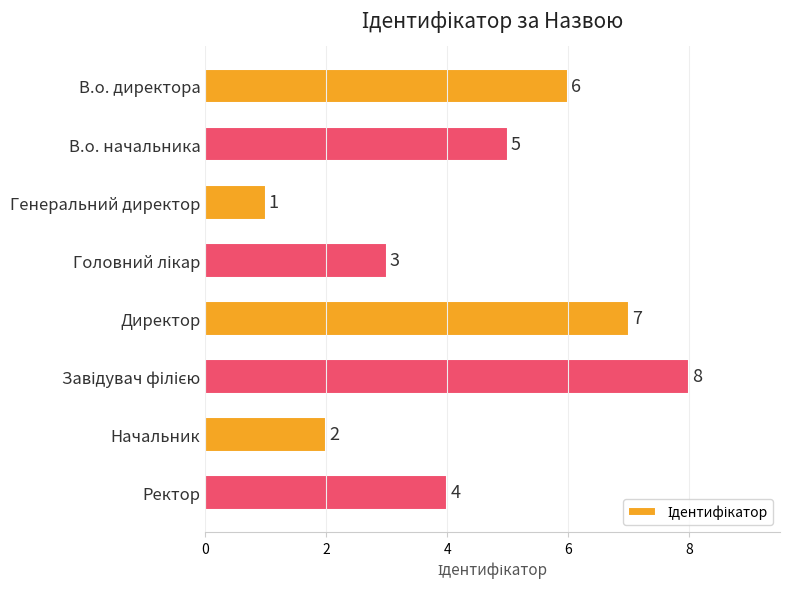

Approximately how many times larger is the value at Начальник compared to Генеральний директор?

2.0